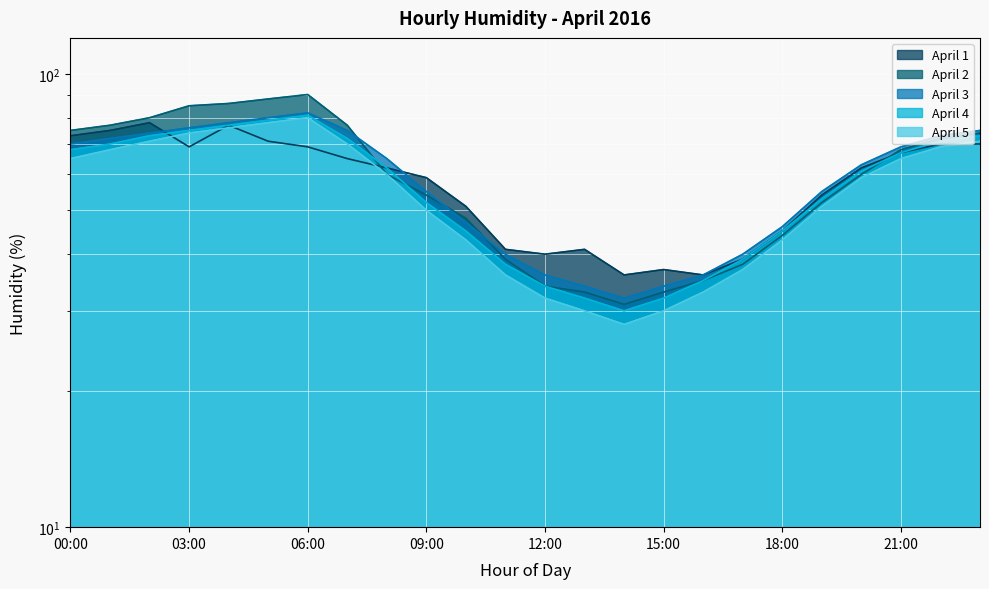

What is the sum of all April 5 values?

1319